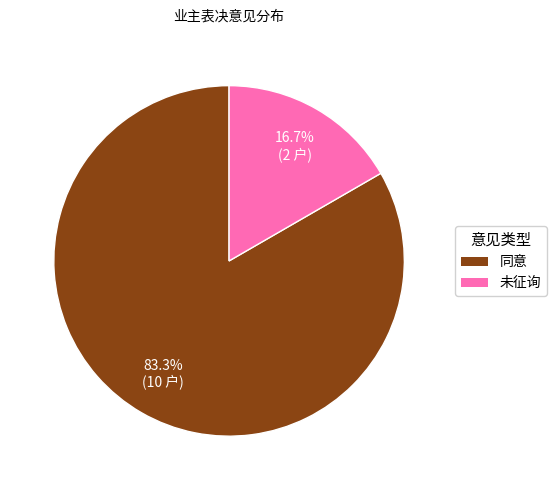

How many slices are in this pie chart?

2